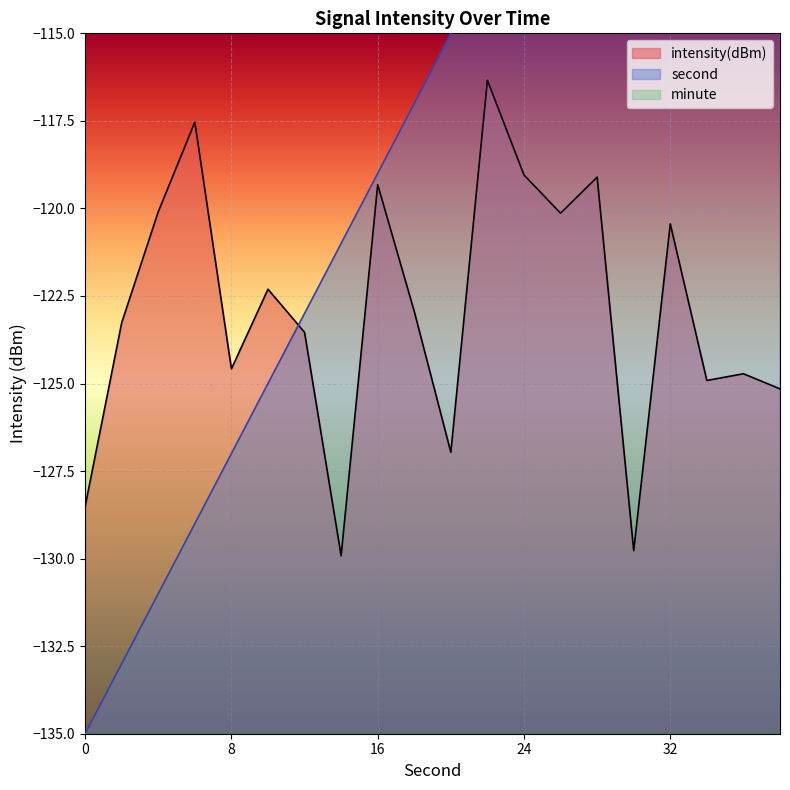

What is the smallest value displayed?

-135.0